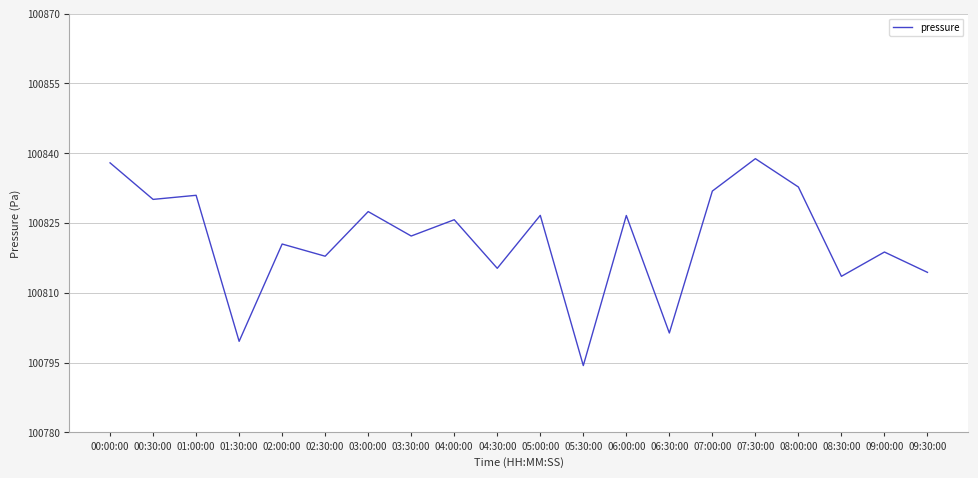

At which label does the data first exceed 100825?

00:00:00